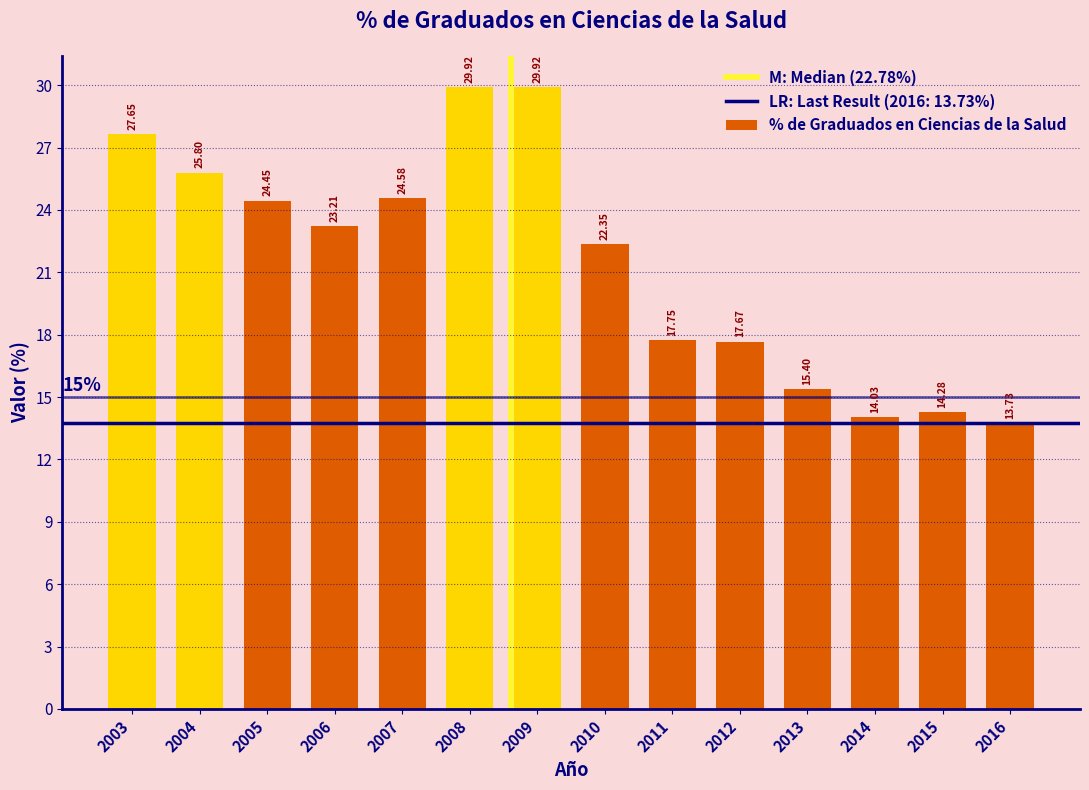

What is the difference between the maximum and second lowest values?

15.9